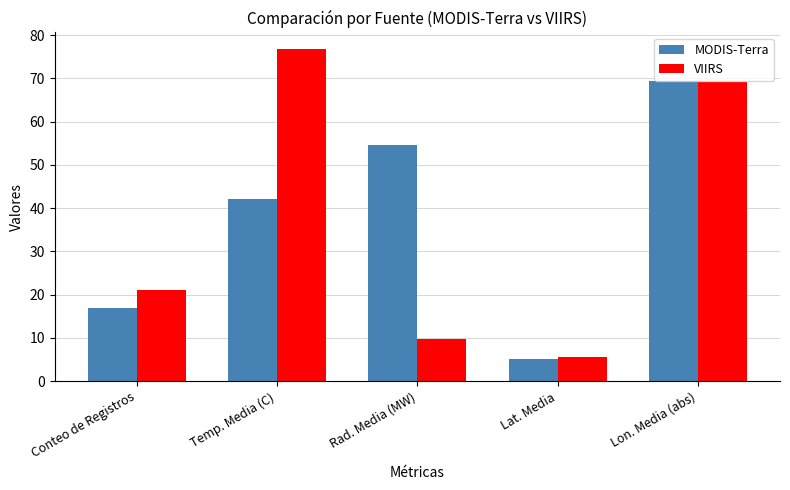

Are the bars grouped side by side (vs. stacked)?

Yes